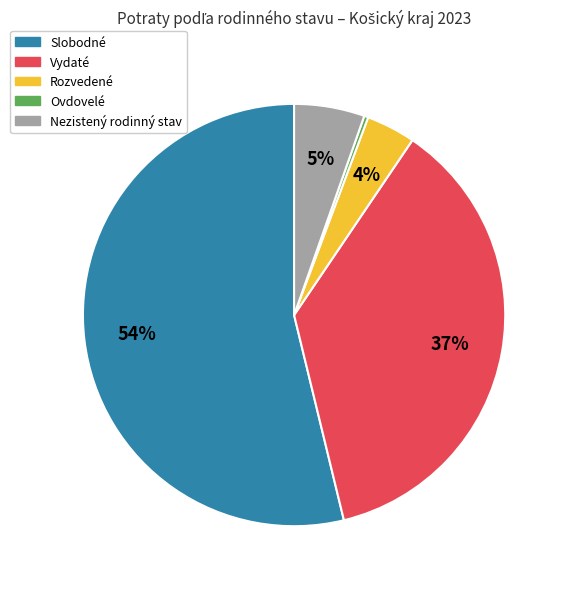

To the nearest percent, what is the average slice percentage?

20%